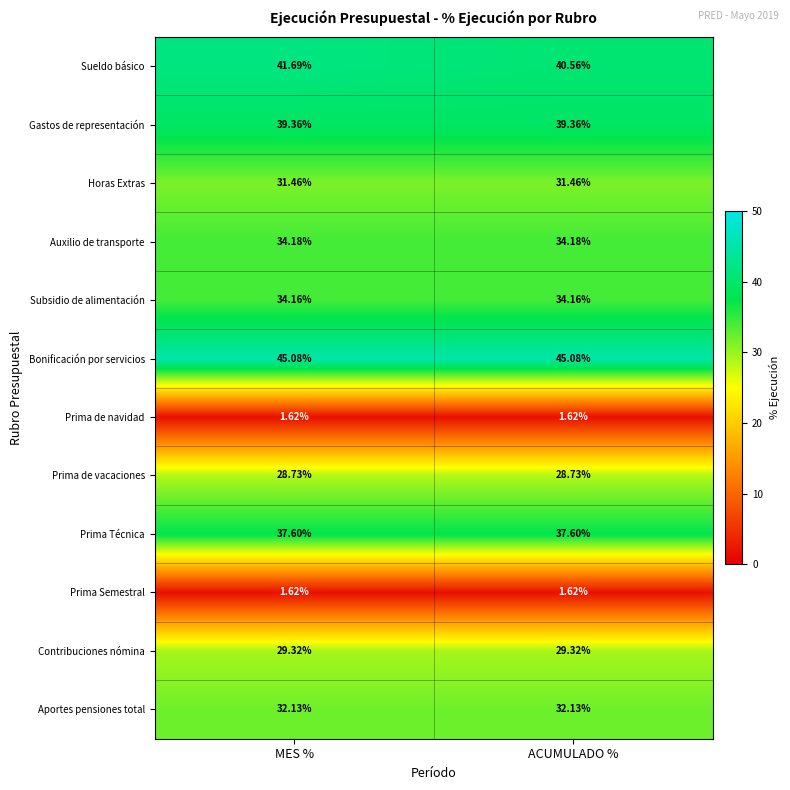

Which series has the largest range (max minus min)?

Sueldo básico